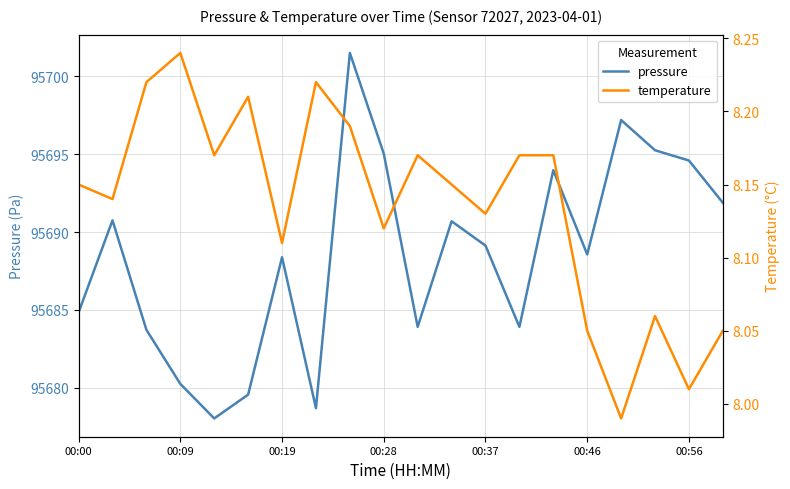

Reading right to left, extract all data points from this chart.

pressure: 95691.9	95694.6	95695.2	95697.2	95688.6	95694.0	95683.9	95689.1	95690.7	95683.9	95695.0	95701.5	95678.7	95688.4	95679.6	95678.0	95680.2	95683.7	95690.8	95684.8
temperature: 8.1	8.0	8.1	8.0	8.1	8.2	8.2	8.1	8.2	8.2	8.1	8.2	8.2	8.1	8.2	8.2	8.2	8.2	8.1	8.2